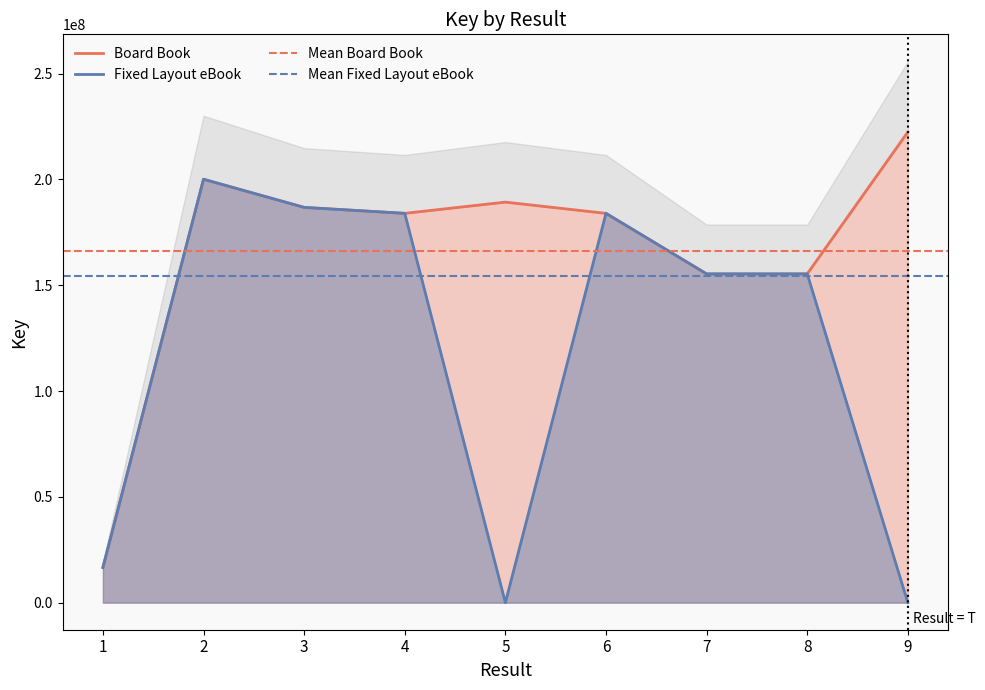

What is the difference between the Fixed Layout eBook values at 8 and 9?

155381255